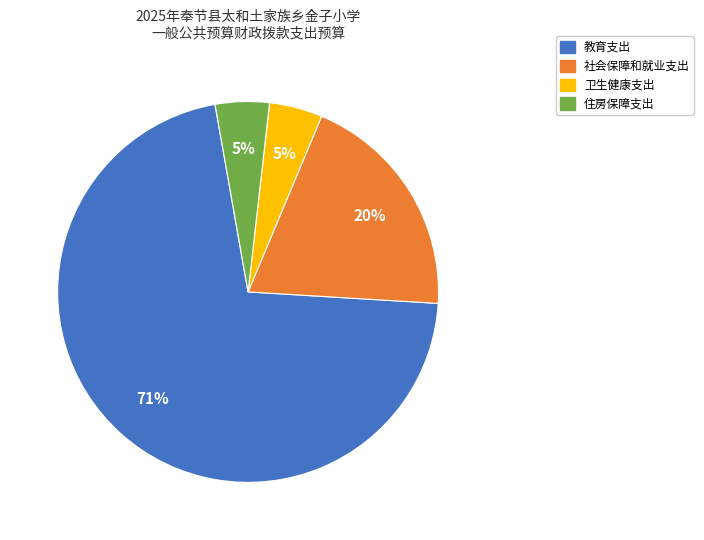

Between 卫生健康支出 and 教育支出, which is larger?

教育支出